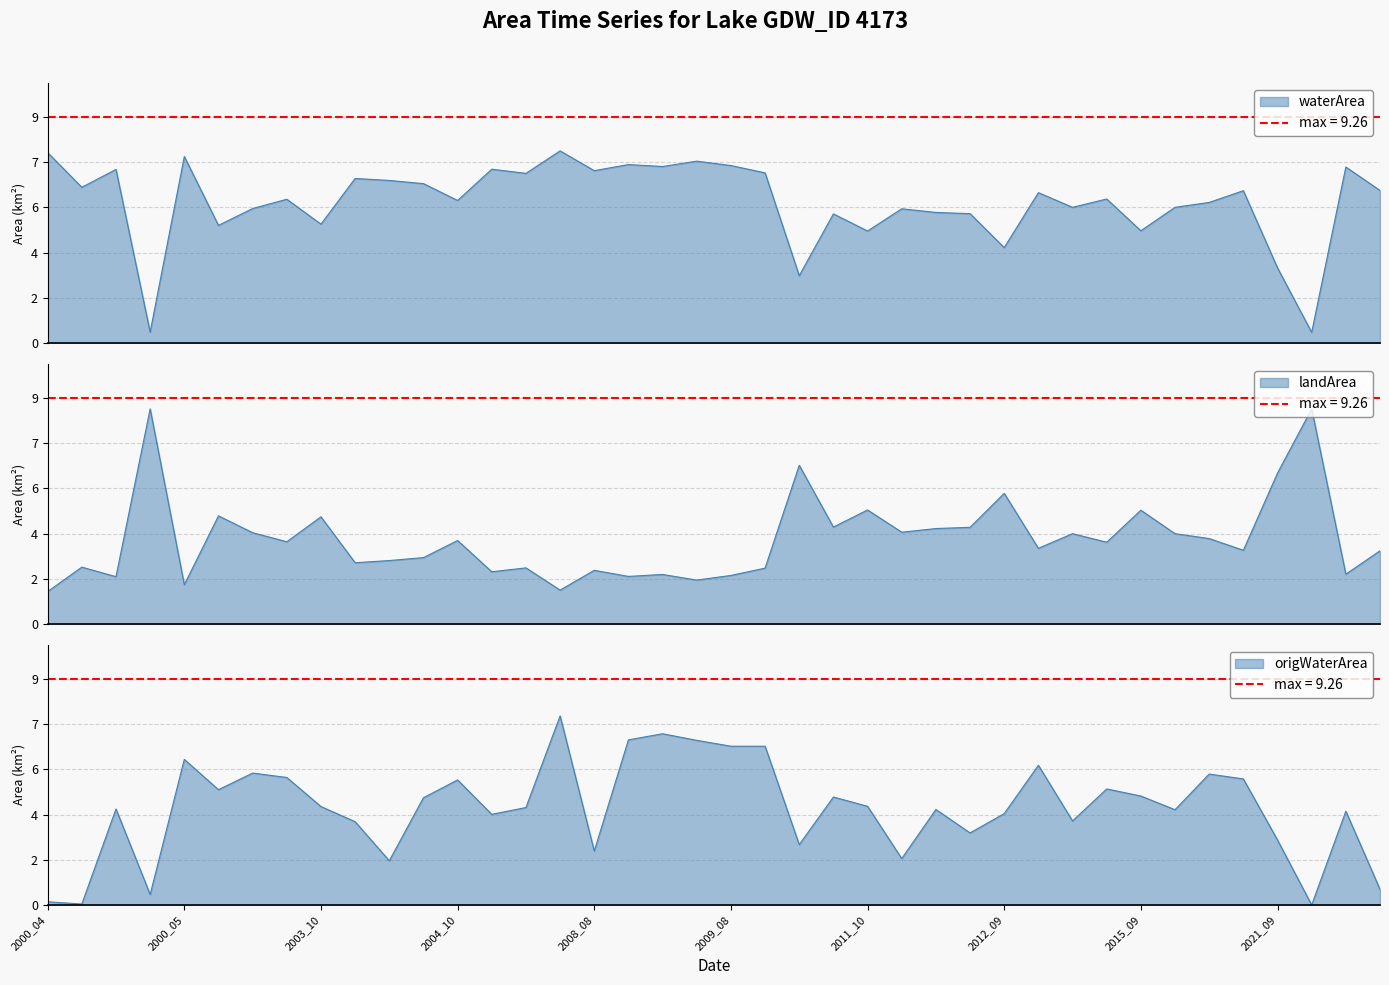

Which series has the largest range (max minus min)?

origWaterArea